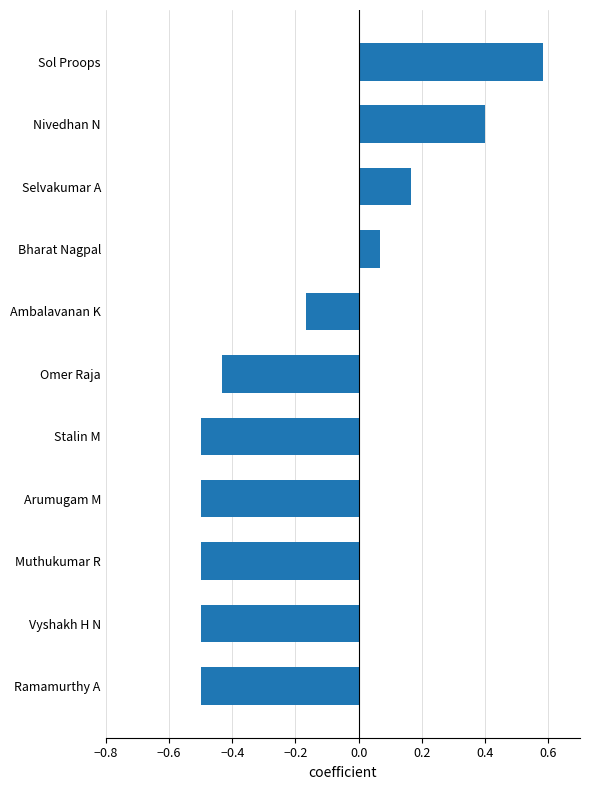

The value at Selvakumar A is 0.3. True or false?

False